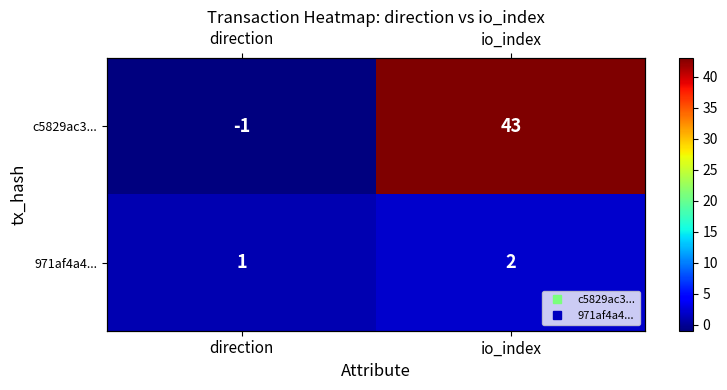

Which series has the largest range (max minus min)?

c5829ac3...